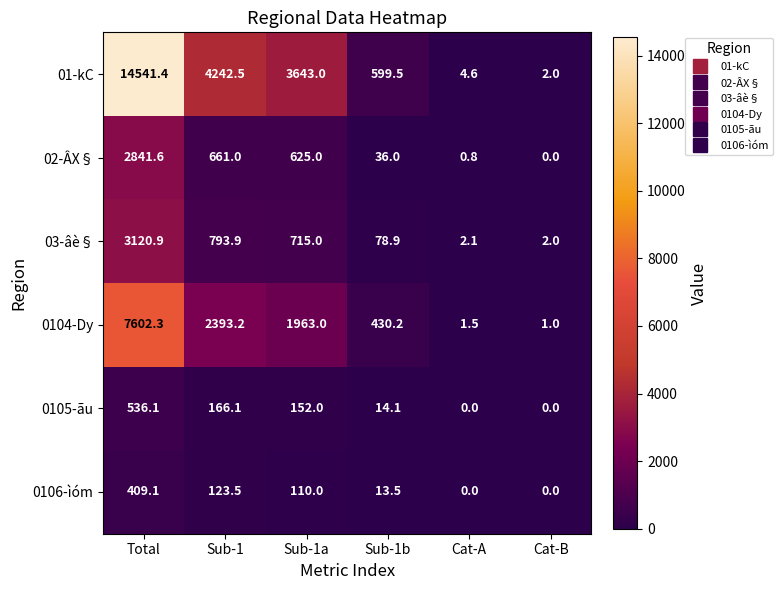

What is the average value of the 03-âè§ series?

785.5